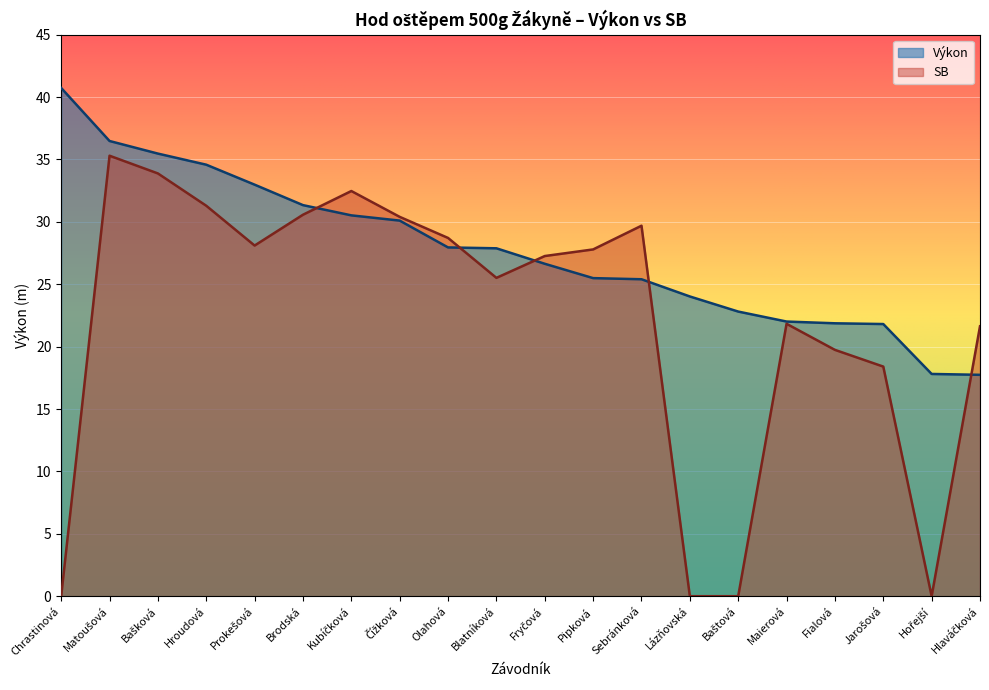

Which label corresponds to the smallest value in the chart?

Chrastinová